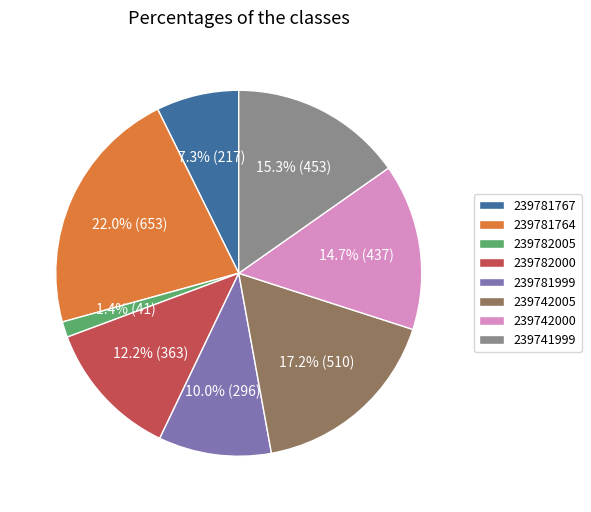

How many segments does this pie chart have?

8